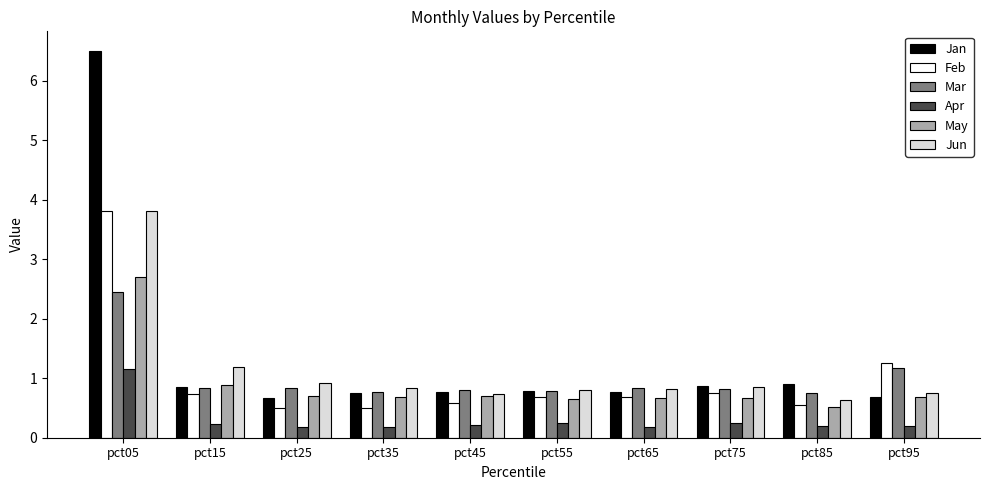

Which series has the widest spread of values?

Jan